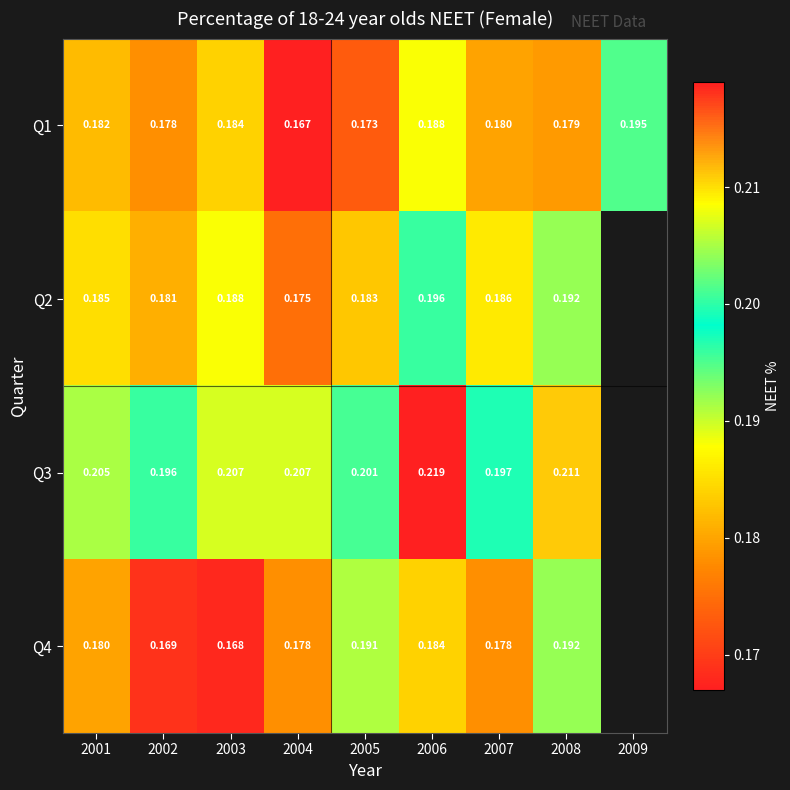

Which label corresponds to the smallest value in the chart?

2004